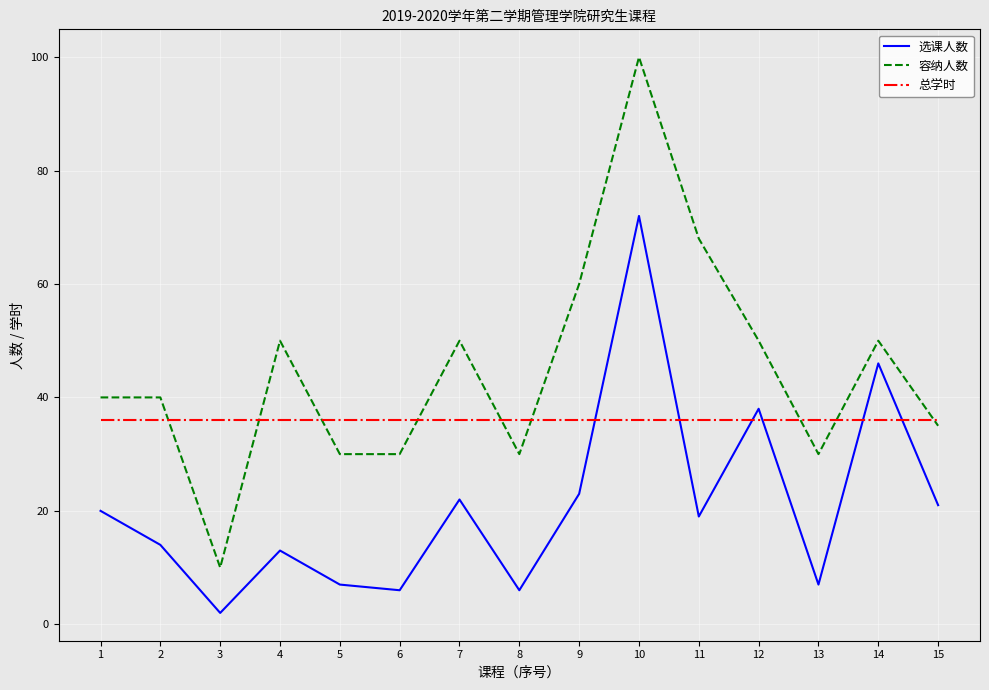

Does the chart display data point markers on the line(s)?

No